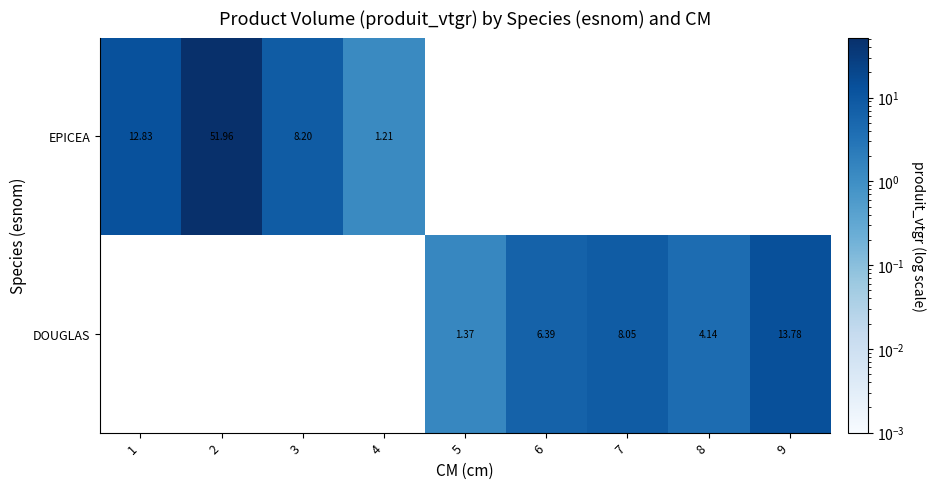

How many positive values does the DOUGLAS series have?

5